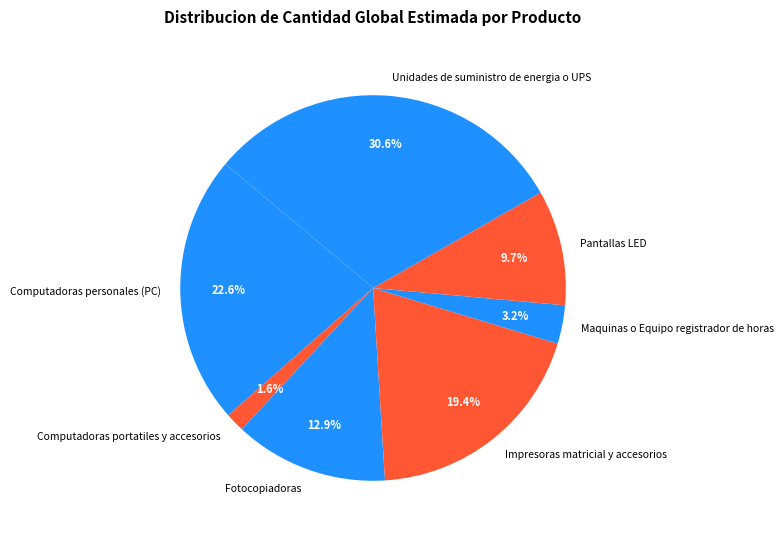

Which has a higher value, Pantallas LED or Unidades de suministro de energia o UPS?

Unidades de suministro de energia o UPS